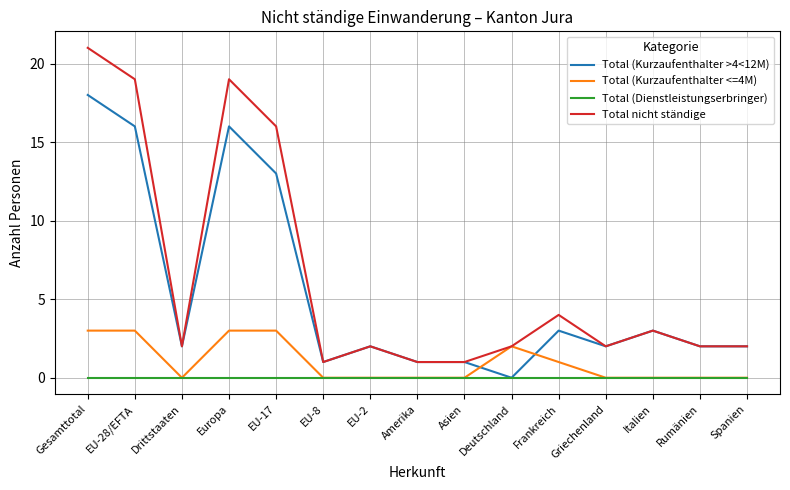

The value of Total (Kurzaufenthalter <=4M) at Griechenland is -1. True or false?

False